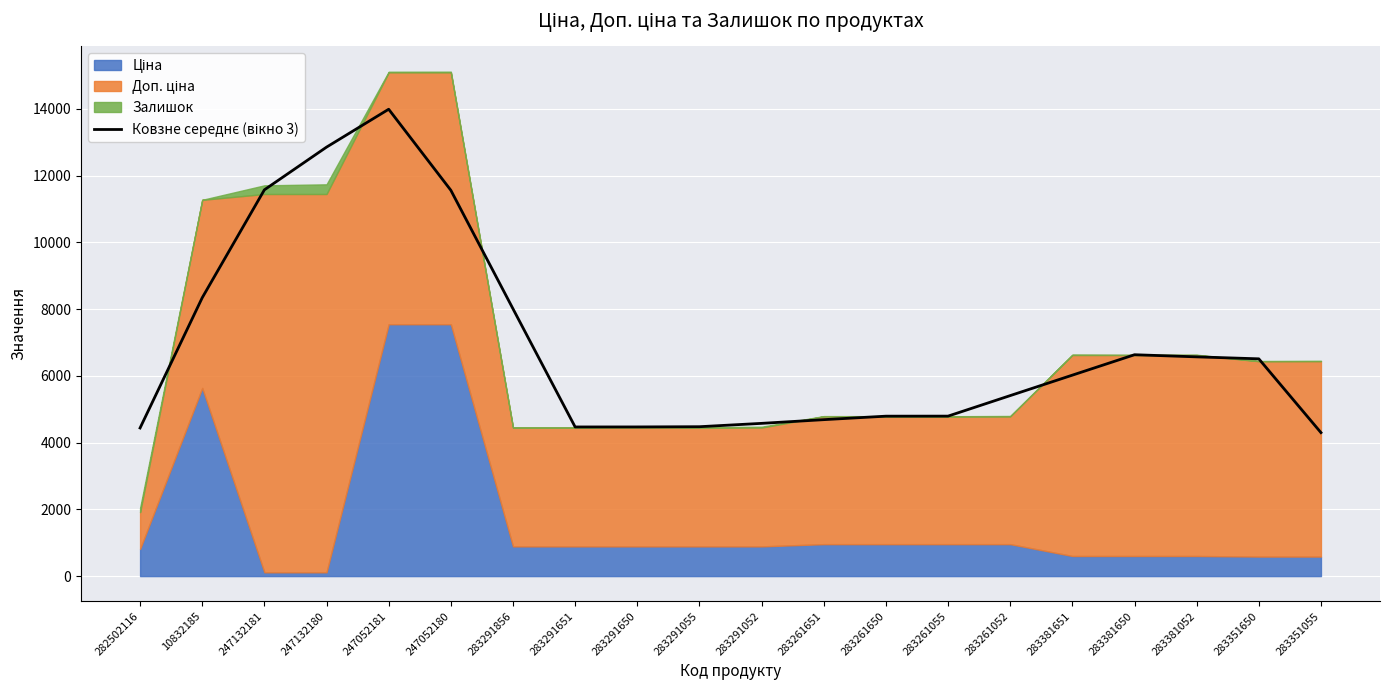

What is the average value?

6922.7